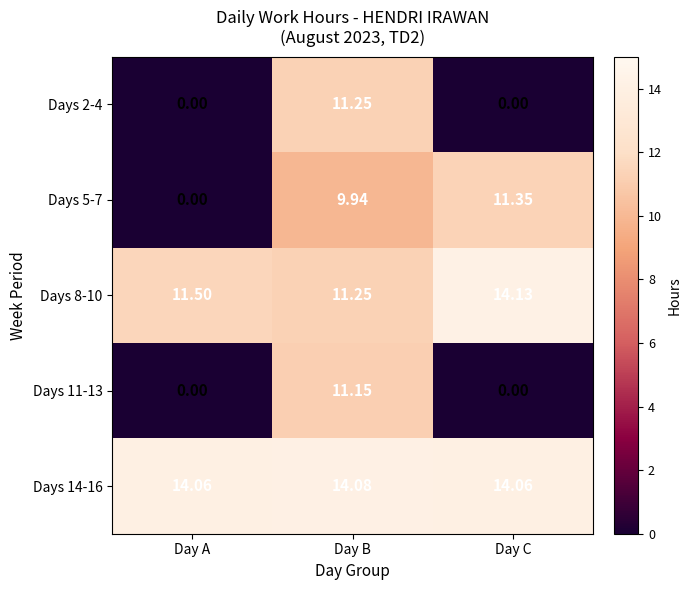

List the labels in order of Days 8-10 value, largest first.

Day C, Day A, Day B